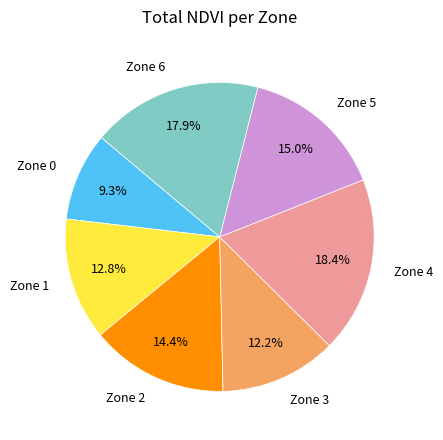

Does any single category account for the majority?

No